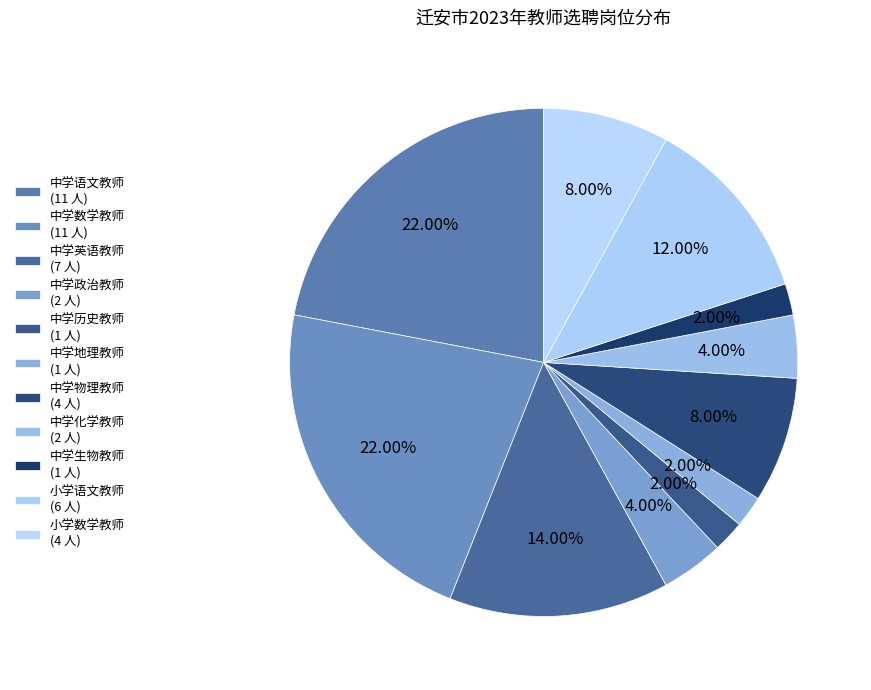

Count the number of slices in the pie.

11